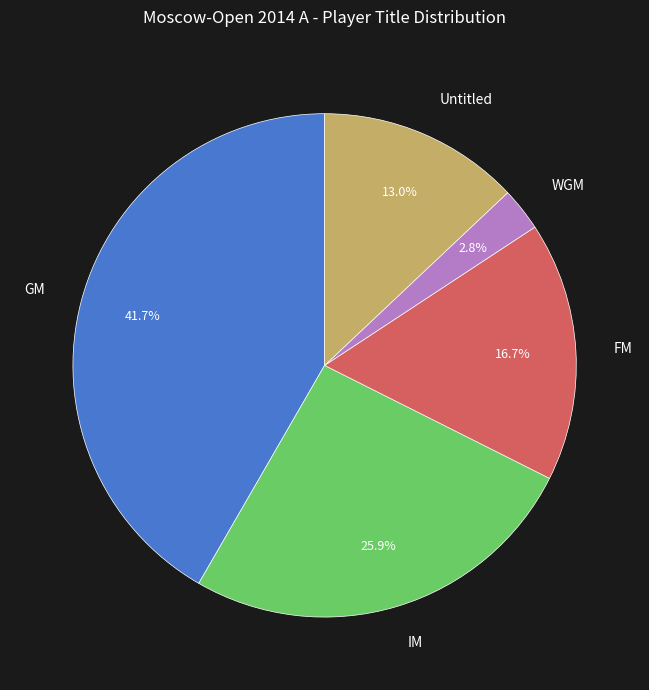

Rank the categories by value from lowest to highest.

WGM, Untitled, FM, IM, GM